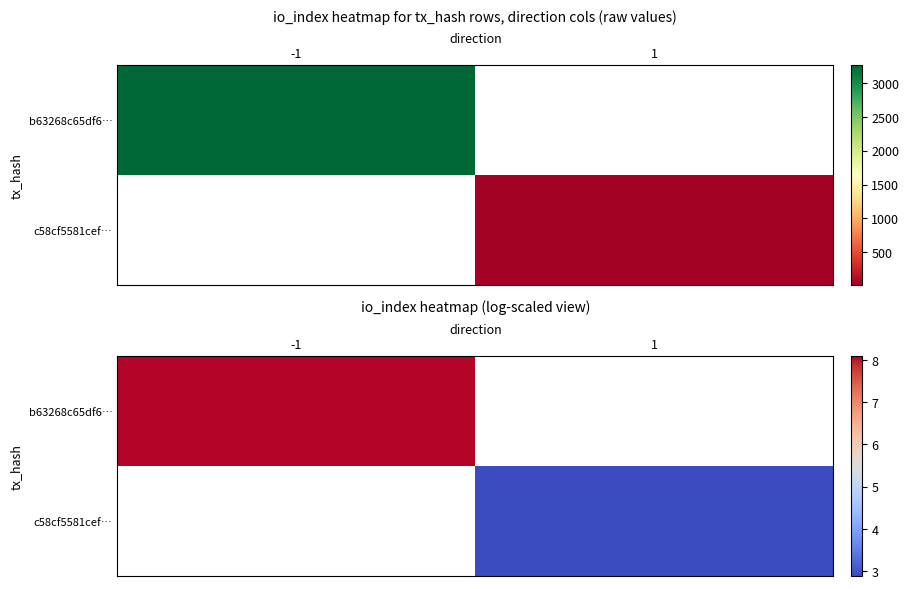

True or false: b63268c65df6… has a value of 8.1 at -1.

True